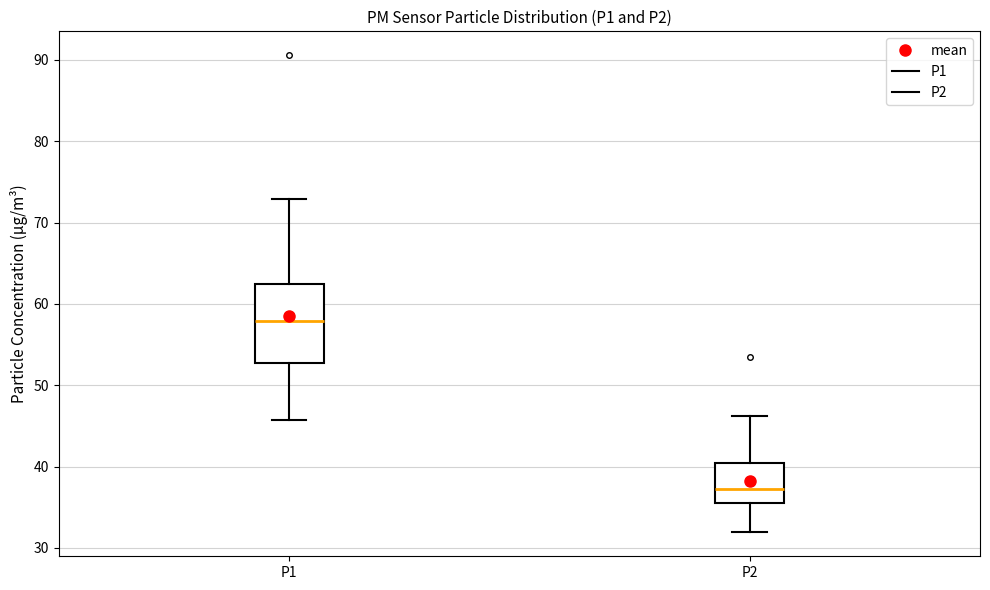

Where does the lower whisker of the box for P2 end on the y-axis? The values are not printed on the chart, so give them approximately, as read against the axis.

32